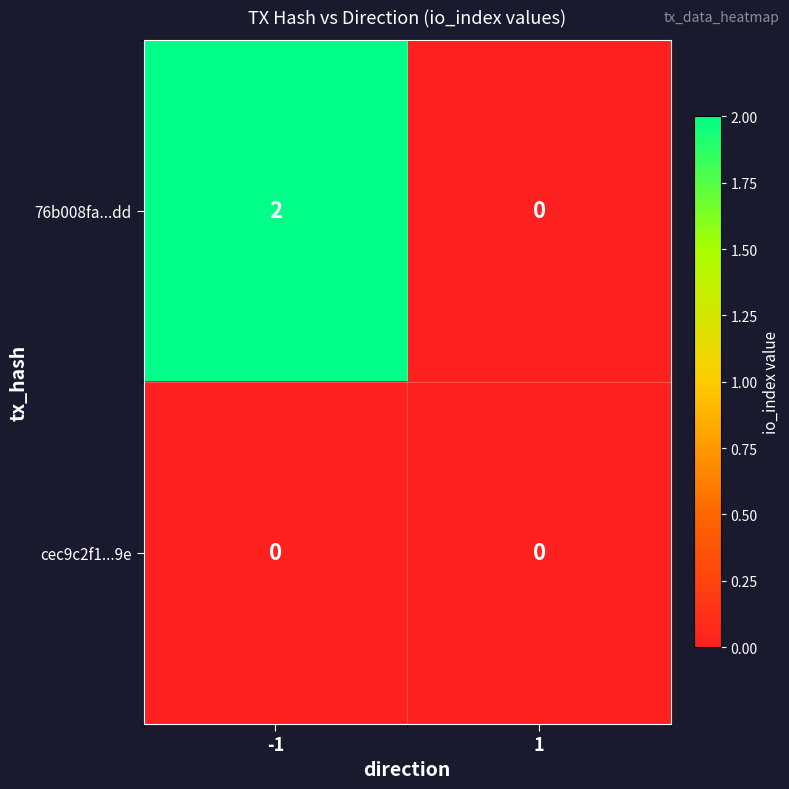

Reading left to right, list all the values displayed in this chart.

76b008fa...dd: 2	0
cec9c2f1...9e: 0	0